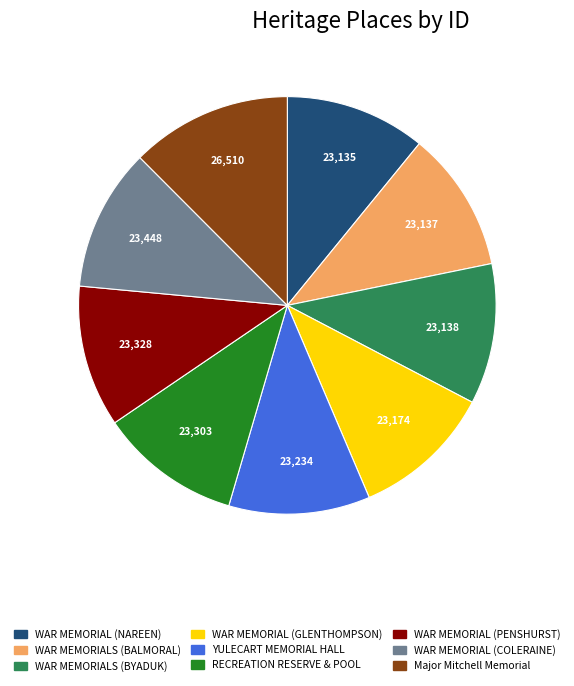

Combined, do WAR MEMORIAL (COLERAINE) and WAR MEMORIAL (GLENTHOMPSON) account for over 50%?

No